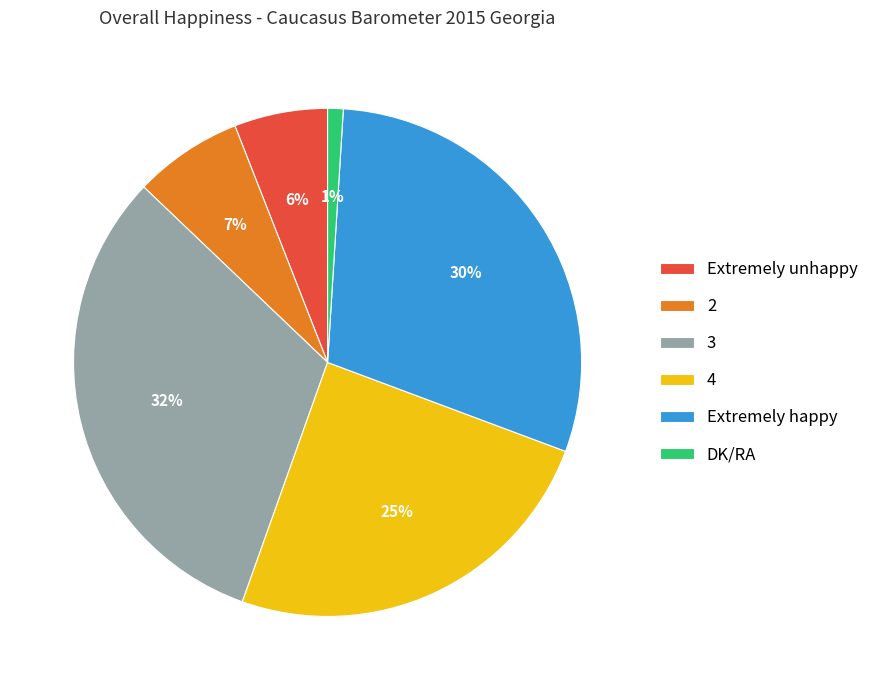

To the nearest percent, what is the difference between the 2 and Extremely unhappy slice percentages?

1%